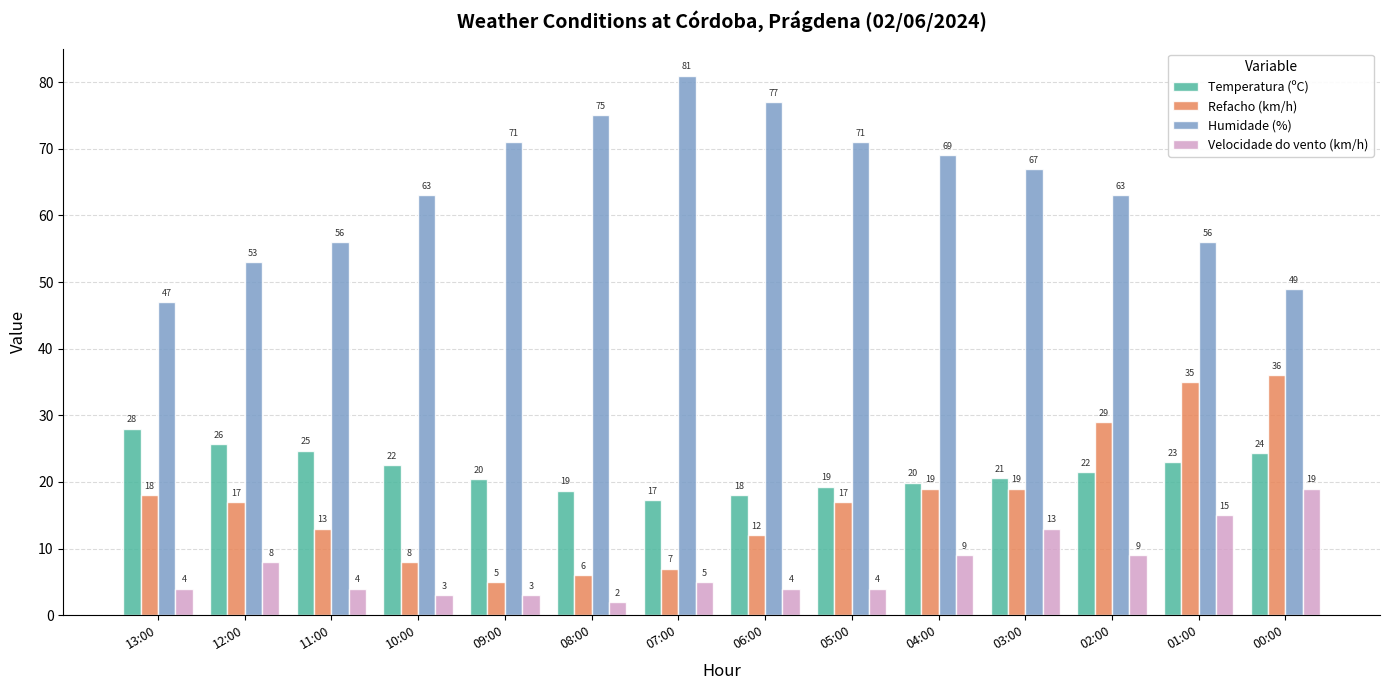

What is the difference between the maximum and second lowest values in the Refacho (km/h) series?

30.0